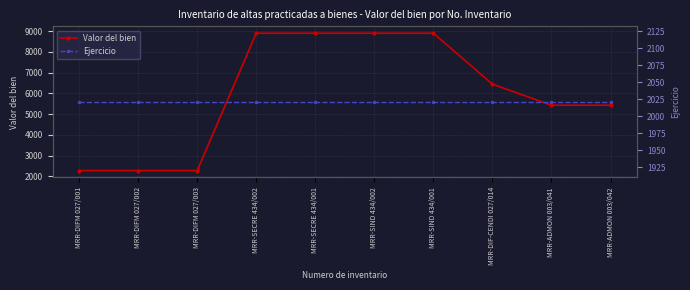

At which category does the chart reach its minimum across all series?

MRR-DIFM 027/001